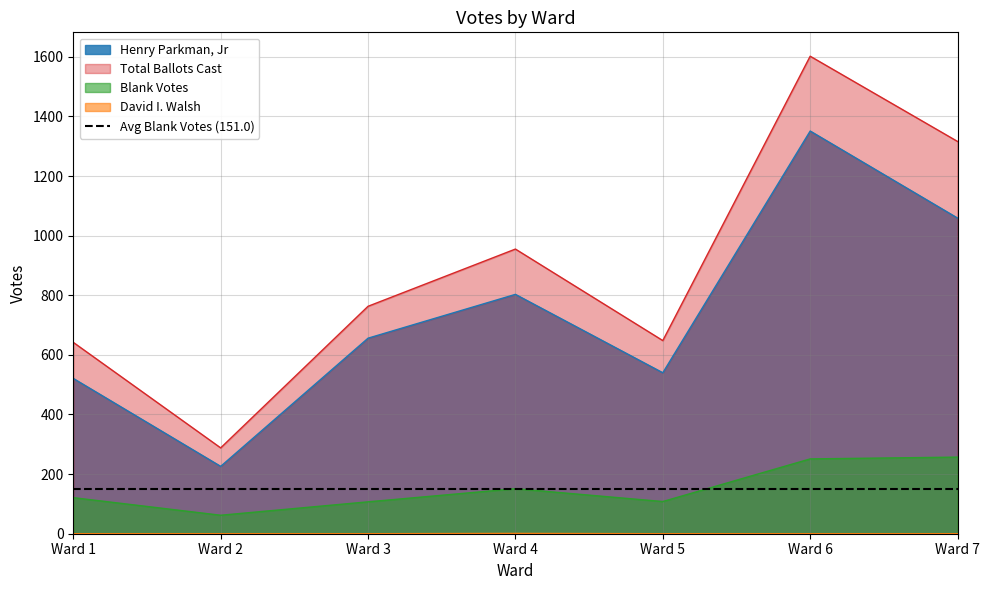

At which category is the sum across all series the highest?

Ward 6